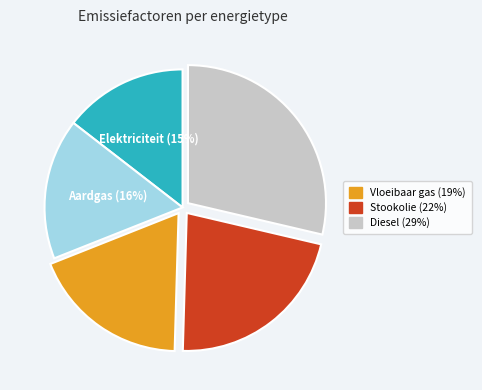

To the nearest percent, what is the difference between the largest and smallest slice percentages?

14%